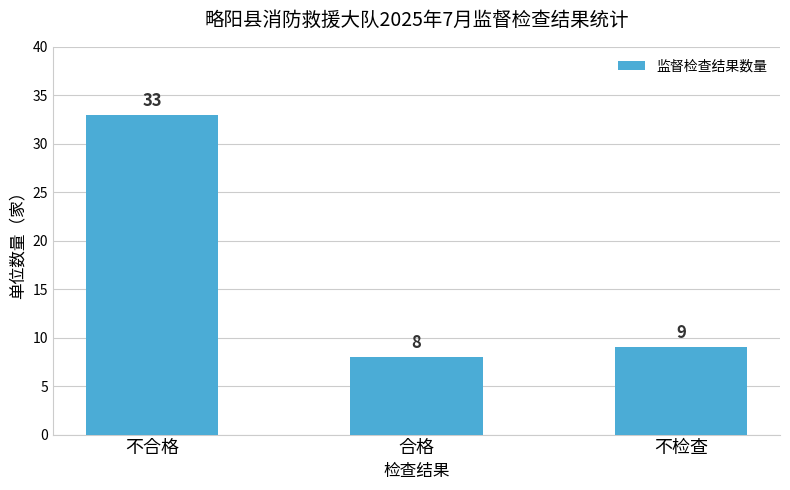

At which category does the chart reach its peak across all series?

不合格